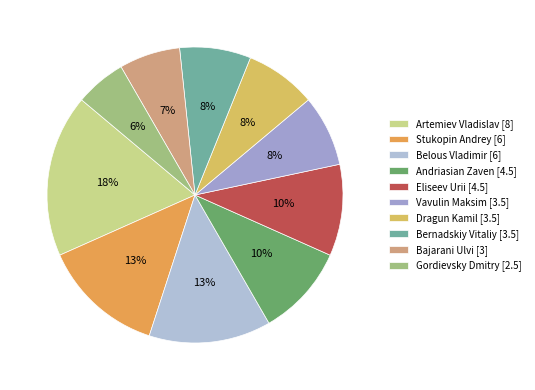

To the nearest percent, what is the average slice percentage?

10%